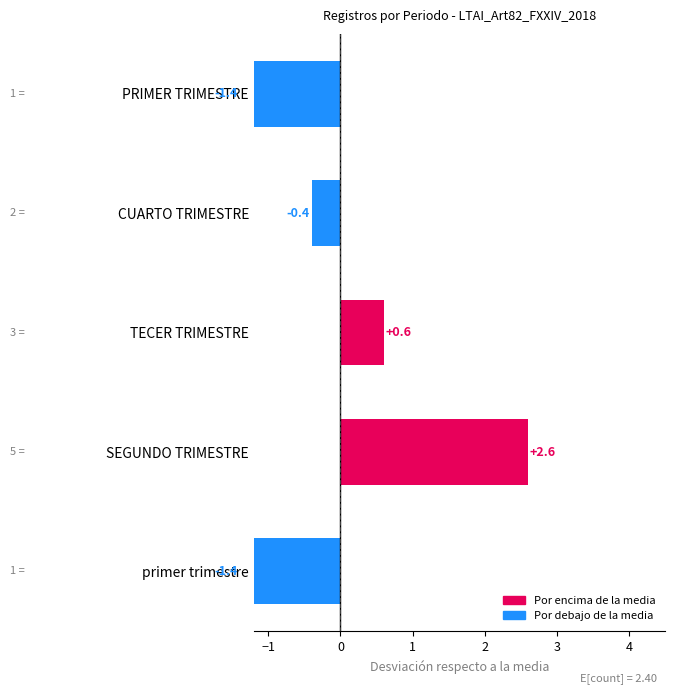

How many negative values are there?

3